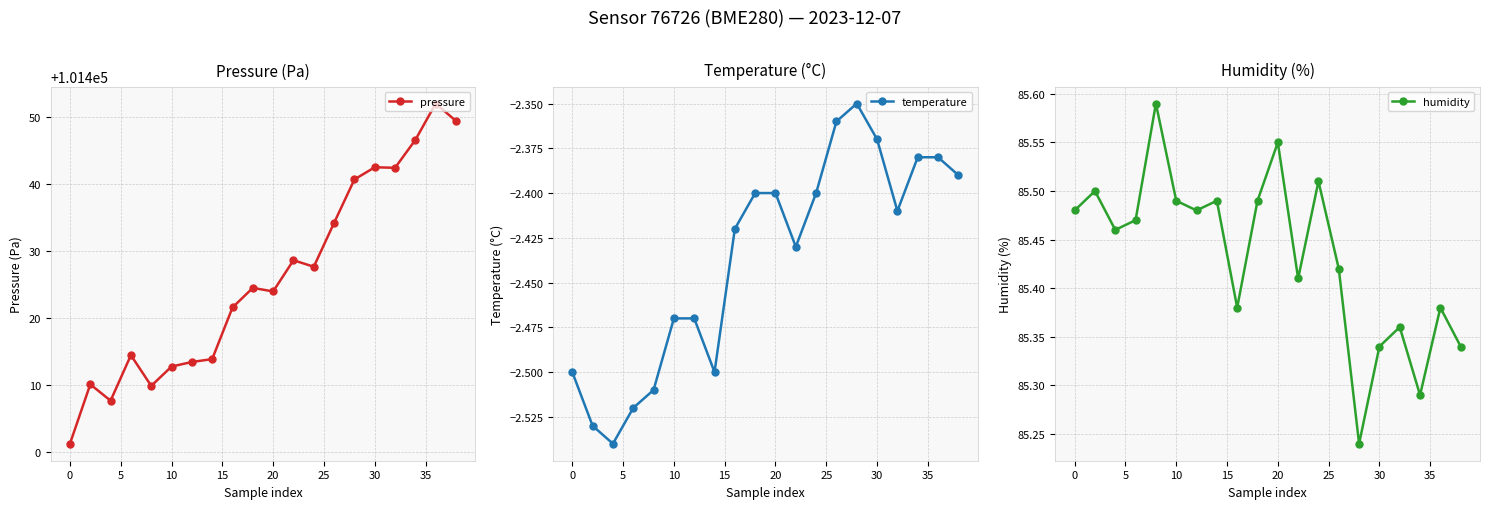

True or false: pressure has more than 2 points higher than both neighbors.

True